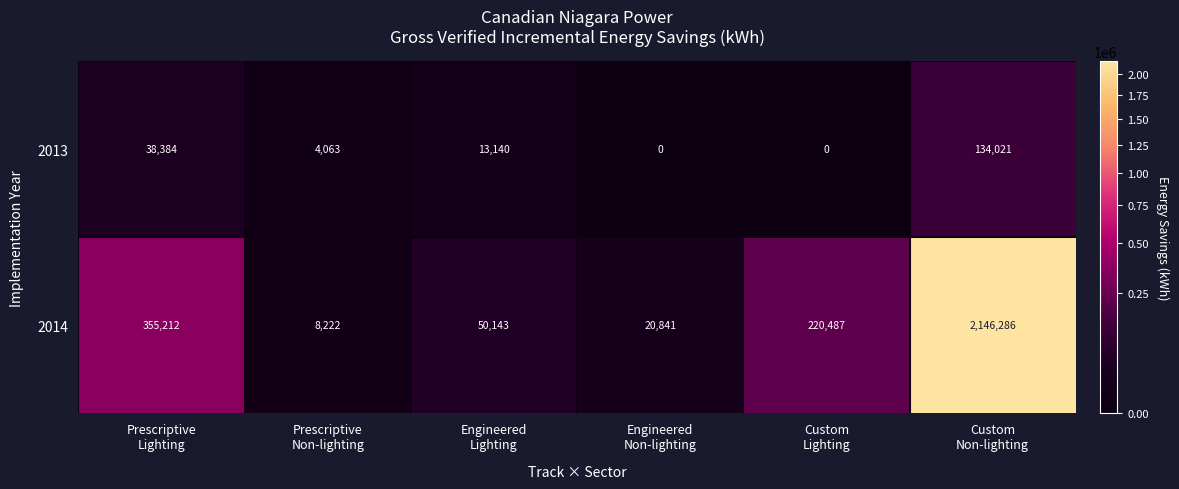

Between Custom
Lighting and Custom
Non-lighting, which series saw the biggest shift?

2014